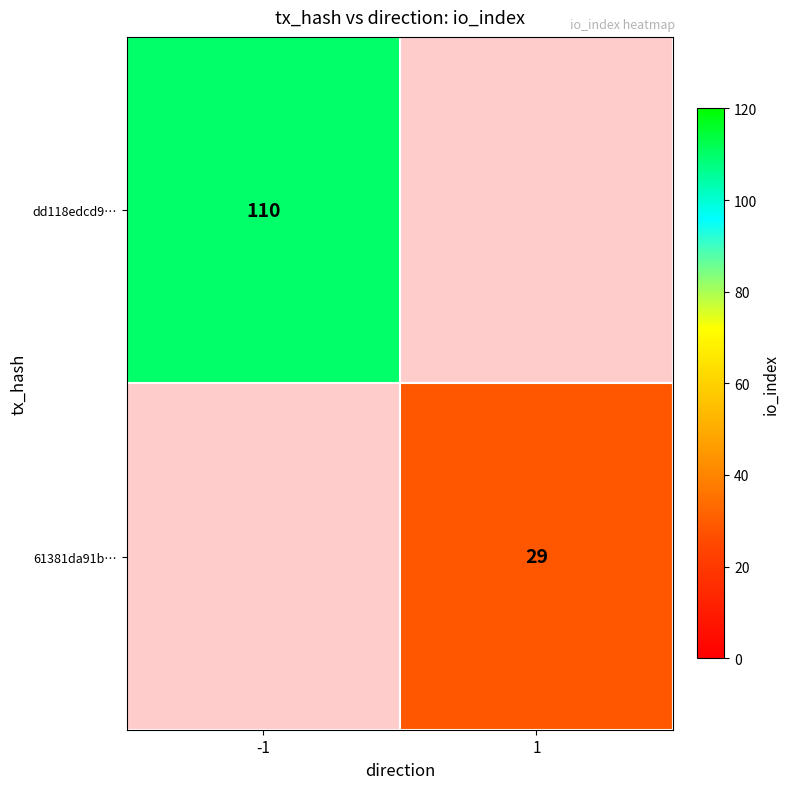

At which category does the chart reach its peak across all series?

-1